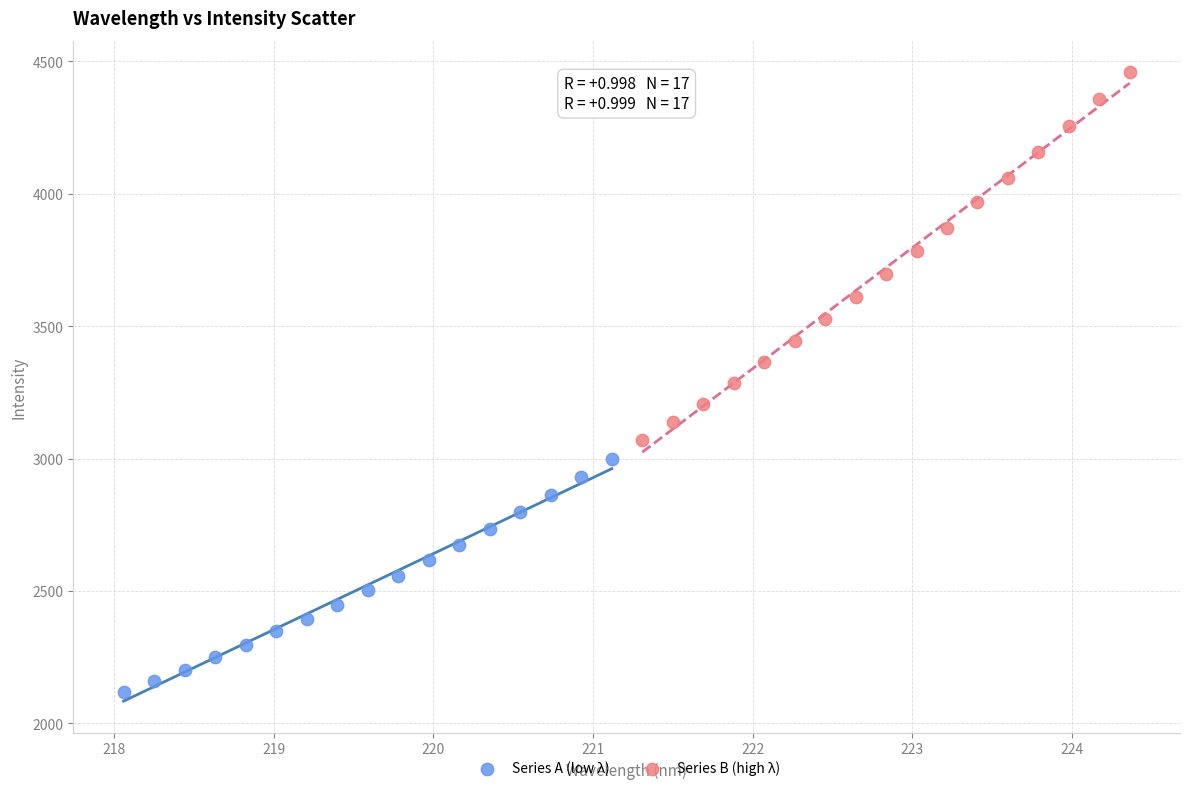

Which series reaches the minimum Y coordinate?

Series A (low λ)